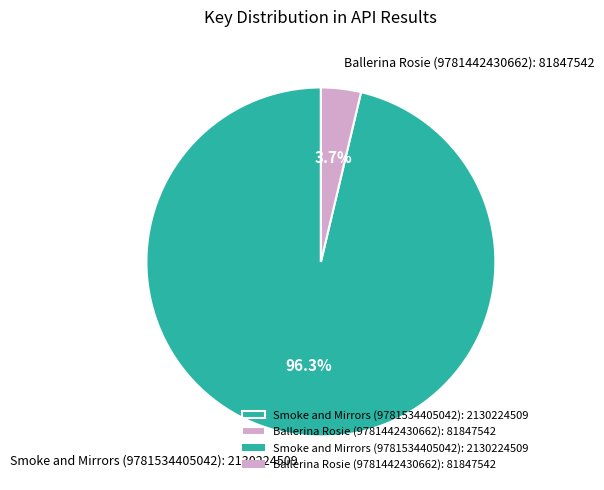

How much of the chart is everything except Ballerina Rosie (9781442430662)?

96.3%